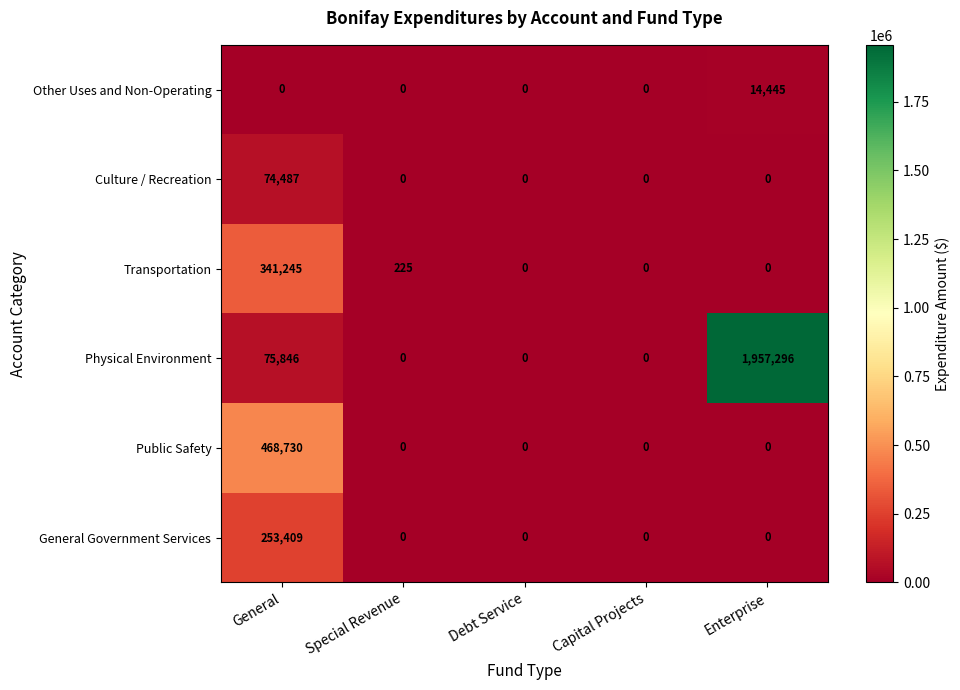

How many values in Other Uses and Non-Operating are above zero?

1